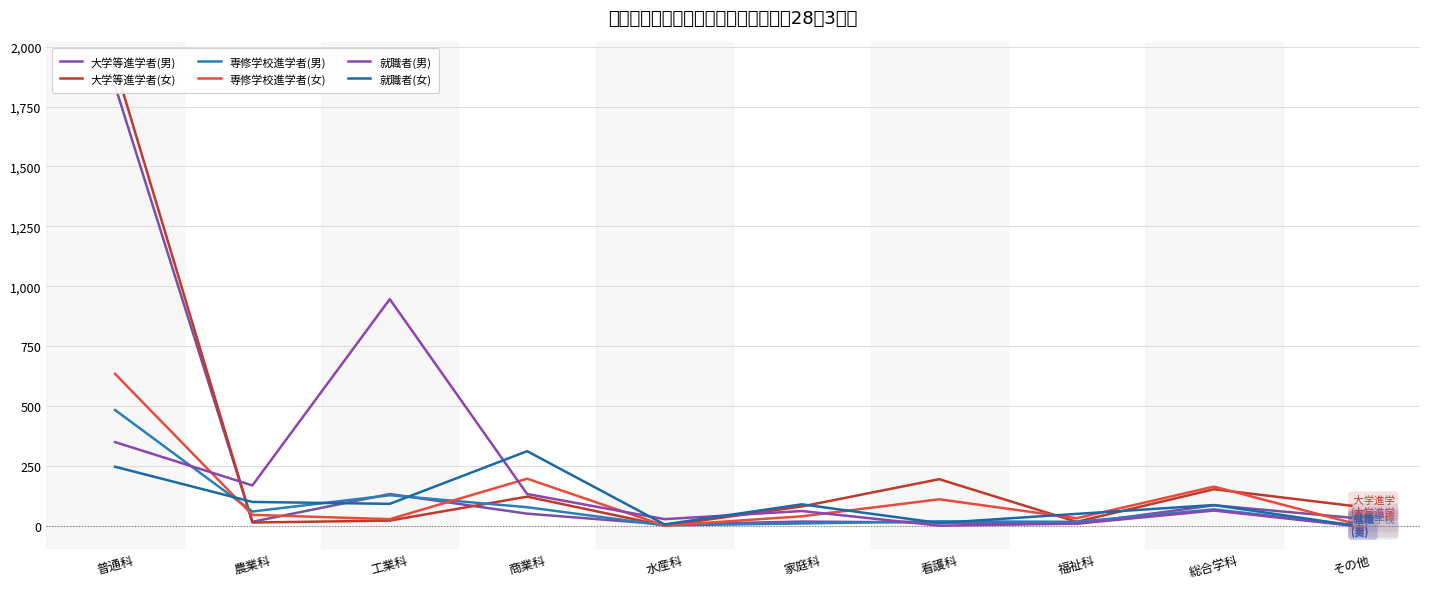

What is the sum of all 専修学校進学者(女) values?

1257